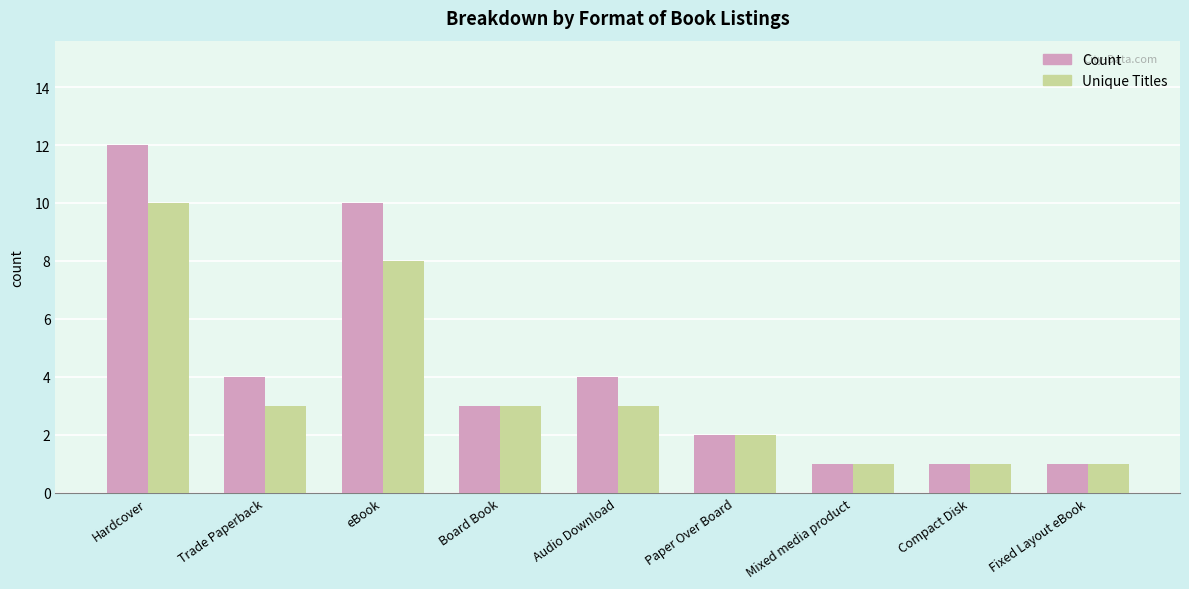

Count the number of data series in this chart.

2